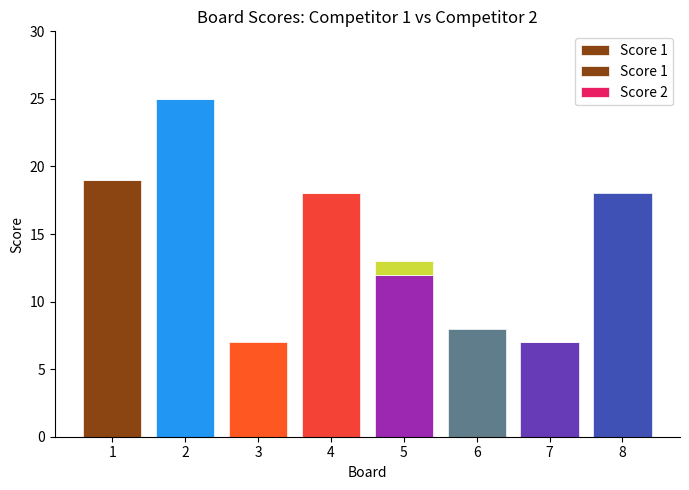

How many groups of bars are there?

8